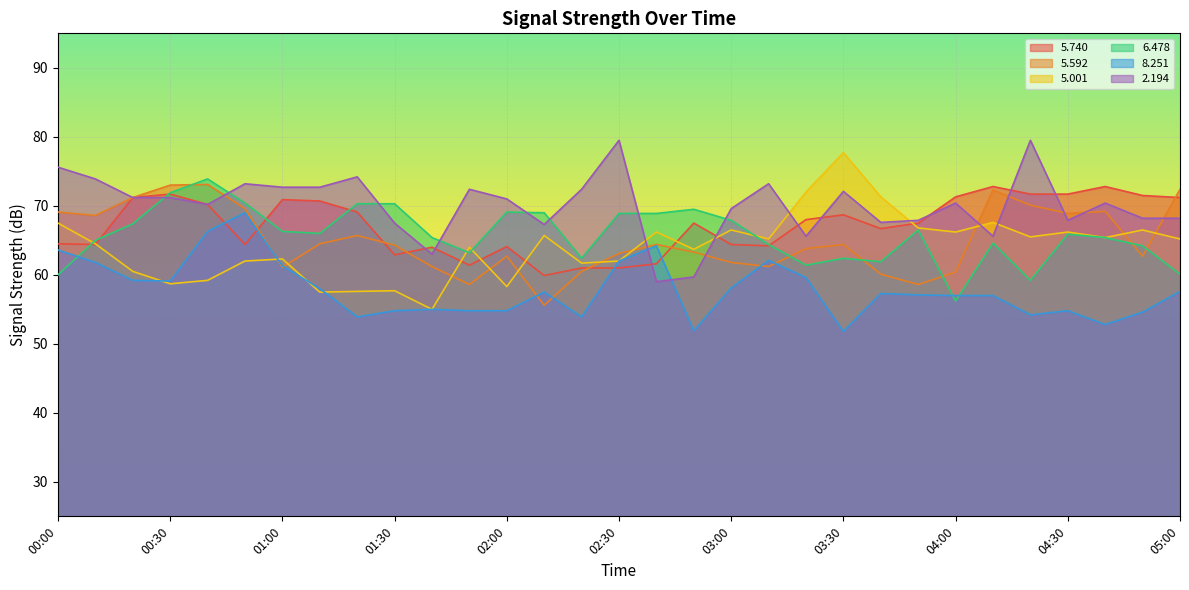

At 04:40, list the series in order from largest to smallest.

  5.740,   2.194,   5.592,   5.001,   6.478,   8.251